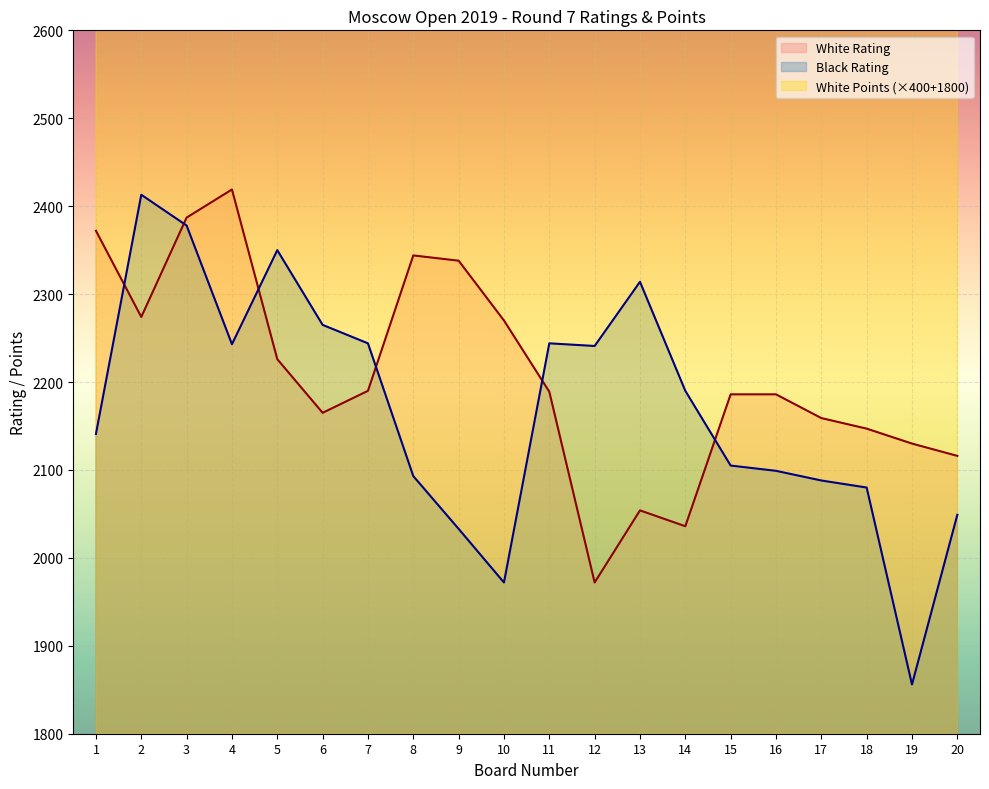

Reading right to left, extract all data points from this chart.

White Rating: 2116	2130	2147	2159	2186	2186	2036	2054	1972	2189	2270	2338	2344	2190	2165	2226	2419	2387	2274	2372
Black Rating: 2049	1856	2080	2088	2099	2105	2190	2314	2241	2244	1972	2033	2093	2244	2265	2350	2243	2378	2413	2141
White Points: 3200	3200	3200	3200	3200	3200	3200	3200	3400	3400	3400	3400	3400	3600	3600	3600	3600	3600	3800	3800